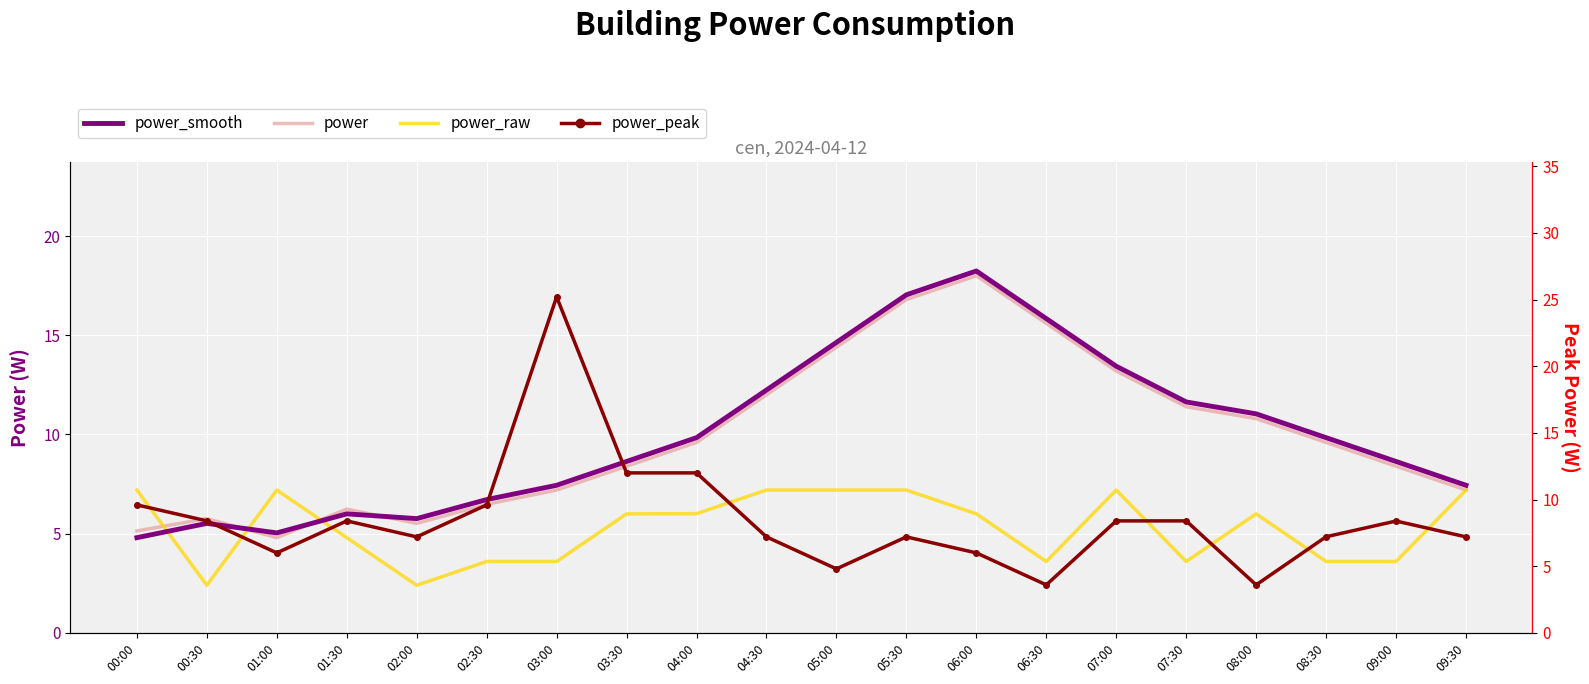

Where do power and power_smooth first cross each other?

00:30 and 01:00